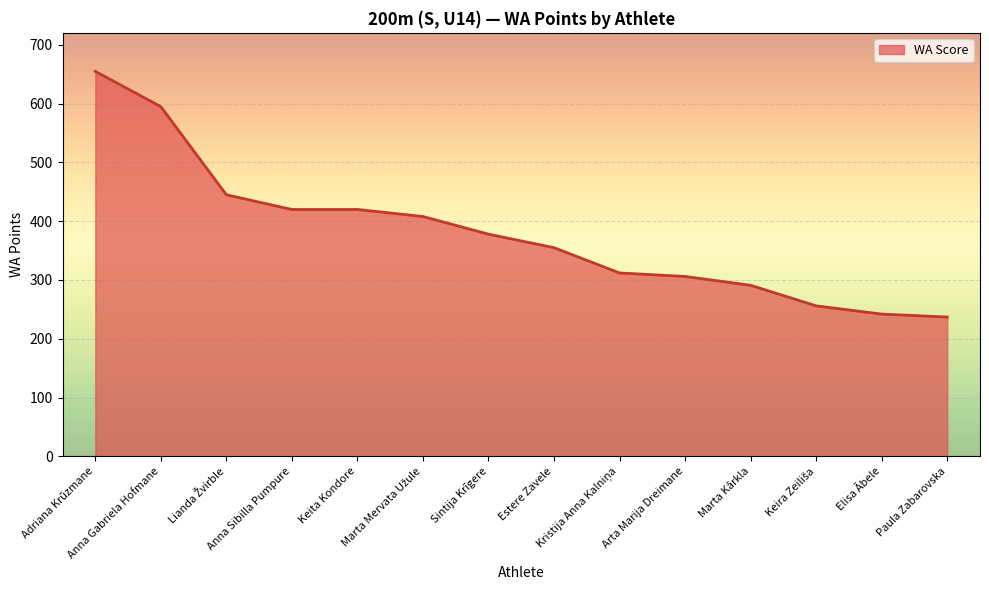

What is the sum of all values?

5320